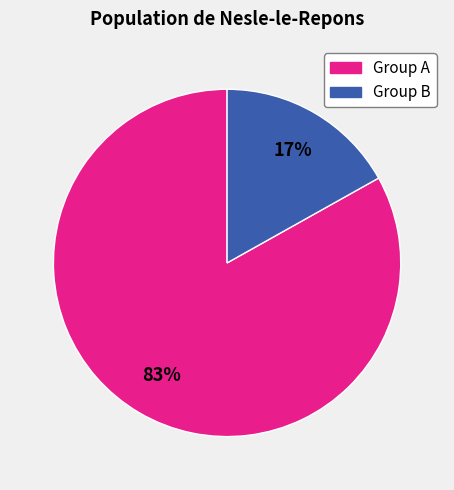

Is there any slice that represents more than half of the pie?

Yes